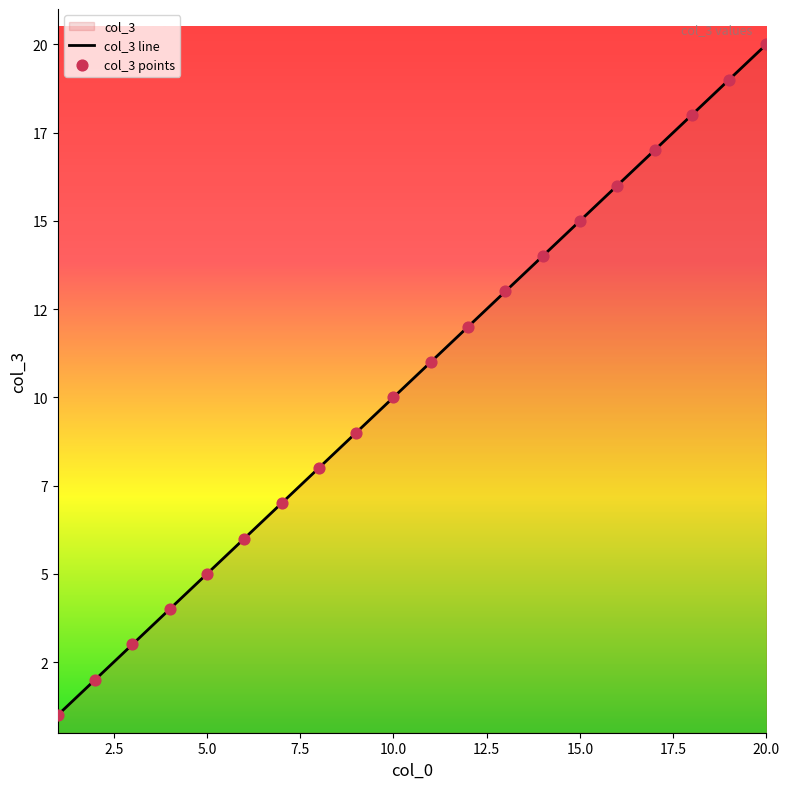

At how many categories does at least one series exceed 17?

3